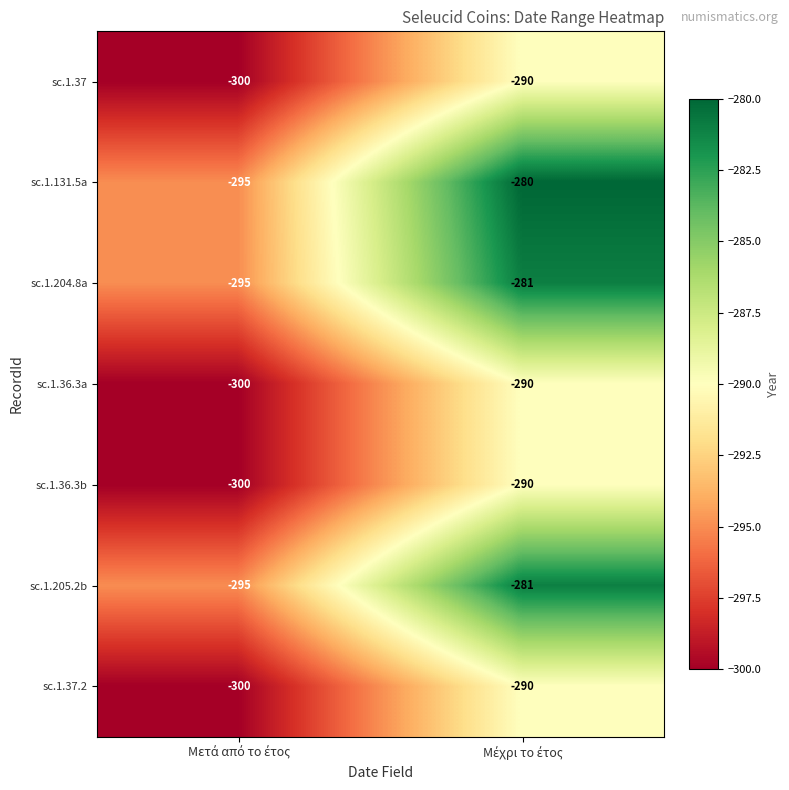

What is the average value of the sc.1.36.3b series?

-295